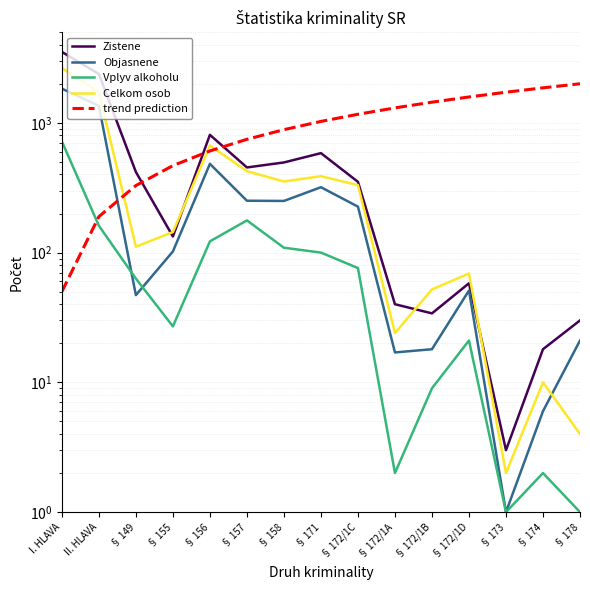

Reading right to left, what are all the values shown in this chart?

Zistene: § 178=30.0	§ 174=18.0	§ 173=3.0	§ 172/1D=58.0	§ 172/1B=34.0	§ 172/1A=40.0	§ 172/1C=351.0	§ 171=584.0	§ 158=495.0	§ 157=453.0	§ 156=808.0	§ 155=133.0	§ 149=418.0	II. HLAVA=2380.0	I. HLAVA=3520.0
Objasnene: § 178=21.0	§ 174=6.0	§ 173=1.0	§ 172/1D=51.0	§ 172/1B=18.0	§ 172/1A=17.0	§ 172/1C=226.0	§ 171=319.0	§ 158=250.0	§ 157=251.0	§ 156=483.0	§ 155=102.0	§ 149=47.0	II. HLAVA=1350.0	I. HLAVA=1834.0
Vplyv alkoholu: § 178=1.0	§ 174=2.0	§ 173=1.0	§ 172/1D=21.0	§ 172/1B=9.0	§ 172/1A=2.0	§ 172/1C=76.0	§ 171=100.0	§ 158=109.0	§ 157=177.0	§ 156=122.0	§ 155=27.0	§ 149=63.0	II. HLAVA=161.0	I. HLAVA=719.0
Celkom osob: § 178=4.0	§ 174=10.0	§ 173=2.0	§ 172/1D=69.0	§ 172/1B=52.0	§ 172/1A=24.0	§ 172/1C=331.0	§ 171=388.0	§ 158=353.0	§ 157=424.0	§ 156=668.0	§ 155=144.0	§ 149=111.0	II. HLAVA=1715.0	I. HLAVA=2645.0
trend prediction: § 178=2000.0	§ 174=1860.7	§ 173=1721.4	§ 172/1D=1582.1	§ 172/1B=1442.9	§ 172/1A=1303.6	§ 172/1C=1164.3	§ 171=1025.0	§ 158=885.7	§ 157=746.4	§ 156=607.1	§ 155=467.9	§ 149=328.6	II. HLAVA=189.3	I. HLAVA=50.0